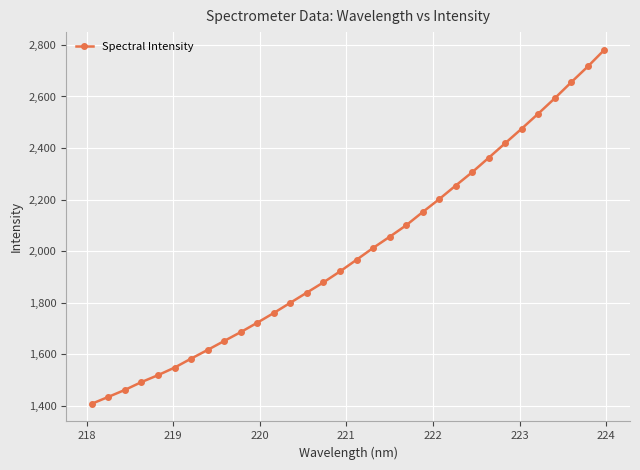

What is the value of the 30th point from the left?

2655.6